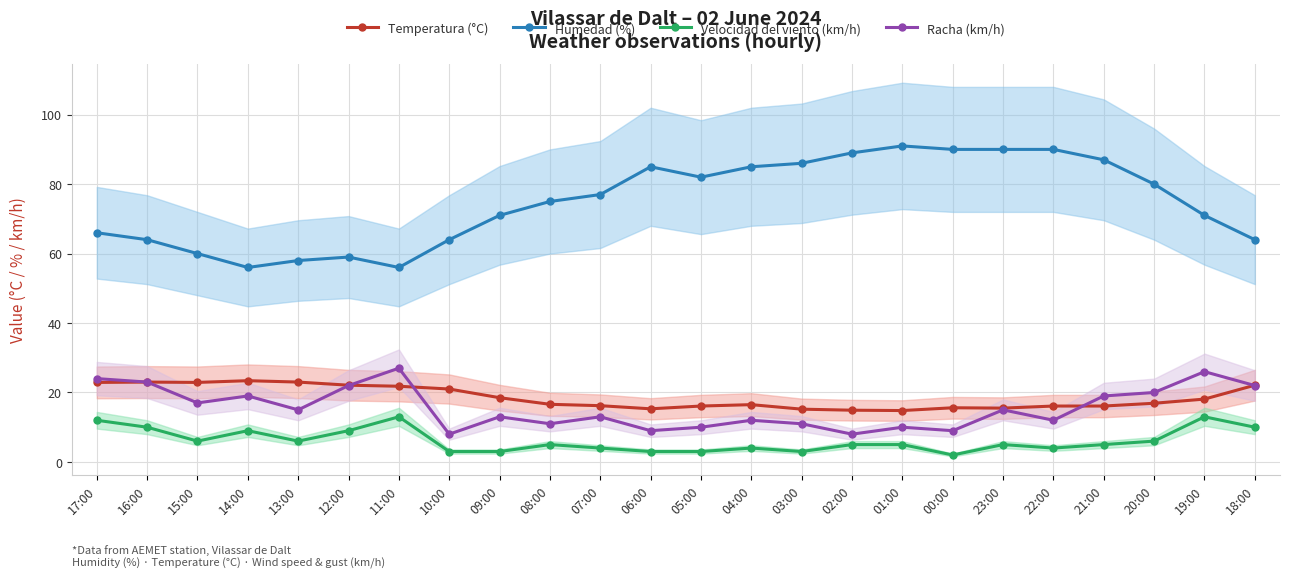

Reading left to right, what are all the values shown in this chart?

Temperatura (°C): 17:00=22.9	16:00=23.0	15:00=22.9	14:00=23.4	13:00=23.0	12:00=22.1	11:00=21.8	10:00=21.0	09:00=18.5	08:00=16.6	07:00=16.2	06:00=15.3	05:00=16.1	04:00=16.5	03:00=15.2	02:00=14.9	01:00=14.8	00:00=15.6	23:00=15.5	22:00=16.1	21:00=16.1	20:00=16.9	19:00=18.1	18:00=22.1
Humedad (%): 17:00=66.0	16:00=64.0	15:00=60.0	14:00=56.0	13:00=58.0	12:00=59.0	11:00=56.0	10:00=64.0	09:00=71.0	08:00=75.0	07:00=77.0	06:00=85.0	05:00=82.0	04:00=85.0	03:00=86.0	02:00=89.0	01:00=91.0	00:00=90.0	23:00=90.0	22:00=90.0	21:00=87.0	20:00=80.0	19:00=71.0	18:00=64.0
Velocidad del viento (km/h): 17:00=12.0	16:00=10.0	15:00=6.0	14:00=9.0	13:00=6.0	12:00=9.0	11:00=13.0	10:00=3.0	09:00=3.0	08:00=5.0	07:00=4.0	06:00=3.0	05:00=3.0	04:00=4.0	03:00=3.0	02:00=5.0	01:00=5.0	00:00=2.0	23:00=5.0	22:00=4.0	21:00=5.0	20:00=6.0	19:00=13.0	18:00=10.0
Racha (km/h): 17:00=24.0	16:00=23.0	15:00=17.0	14:00=19.0	13:00=15.0	12:00=22.0	11:00=27.0	10:00=8.0	09:00=13.0	08:00=11.0	07:00=13.0	06:00=9.0	05:00=10.0	04:00=12.0	03:00=11.0	02:00=8.0	01:00=10.0	00:00=9.0	23:00=15.0	22:00=12.0	21:00=19.0	20:00=20.0	19:00=26.0	18:00=22.0